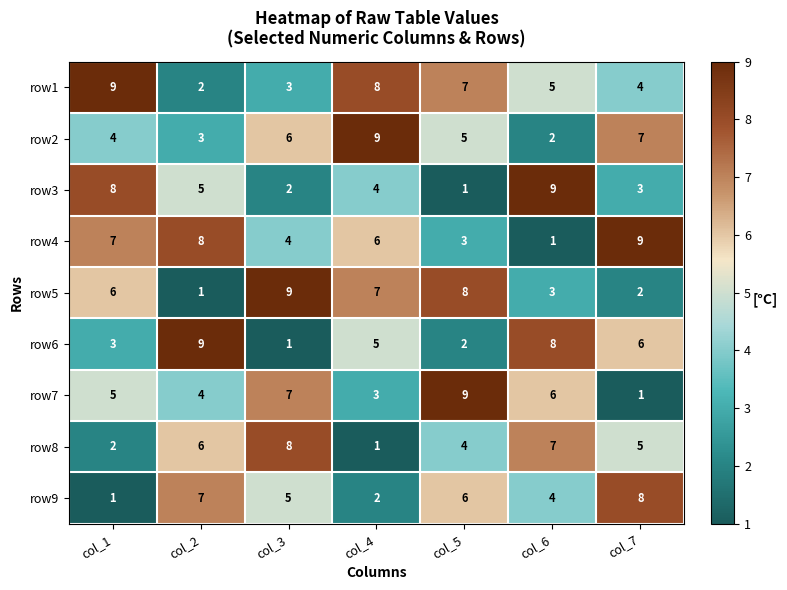

Is the value of row8 at col_2 greater than the value of row2 at col_7?

No